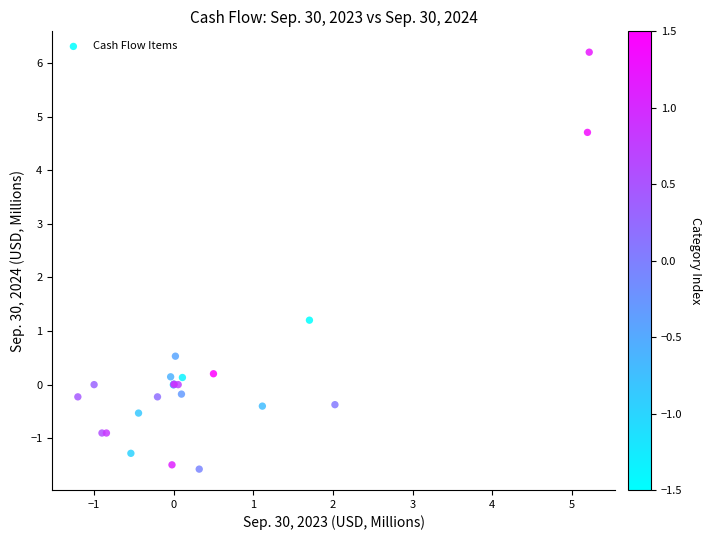

What Y value in the scatter plot is closest to 2?

1.2